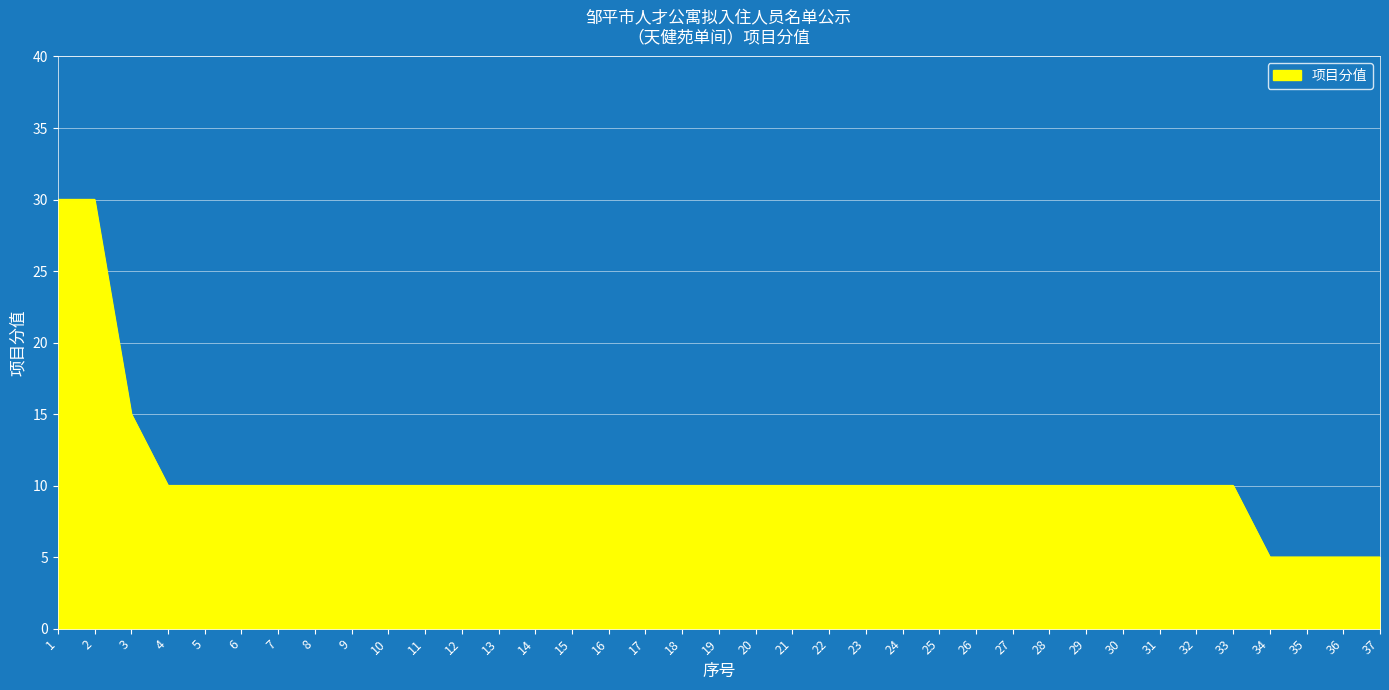

Count the number of data series in this chart.

1